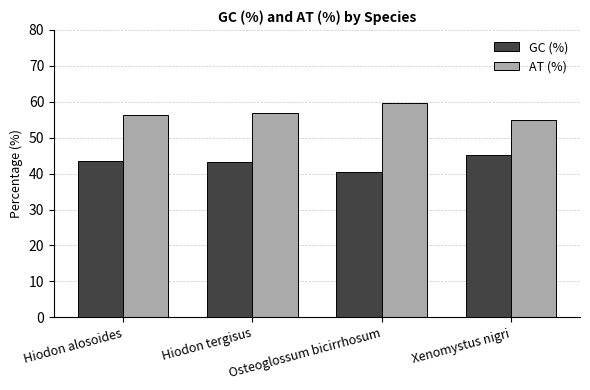

Count the number of categories in the chart.

4